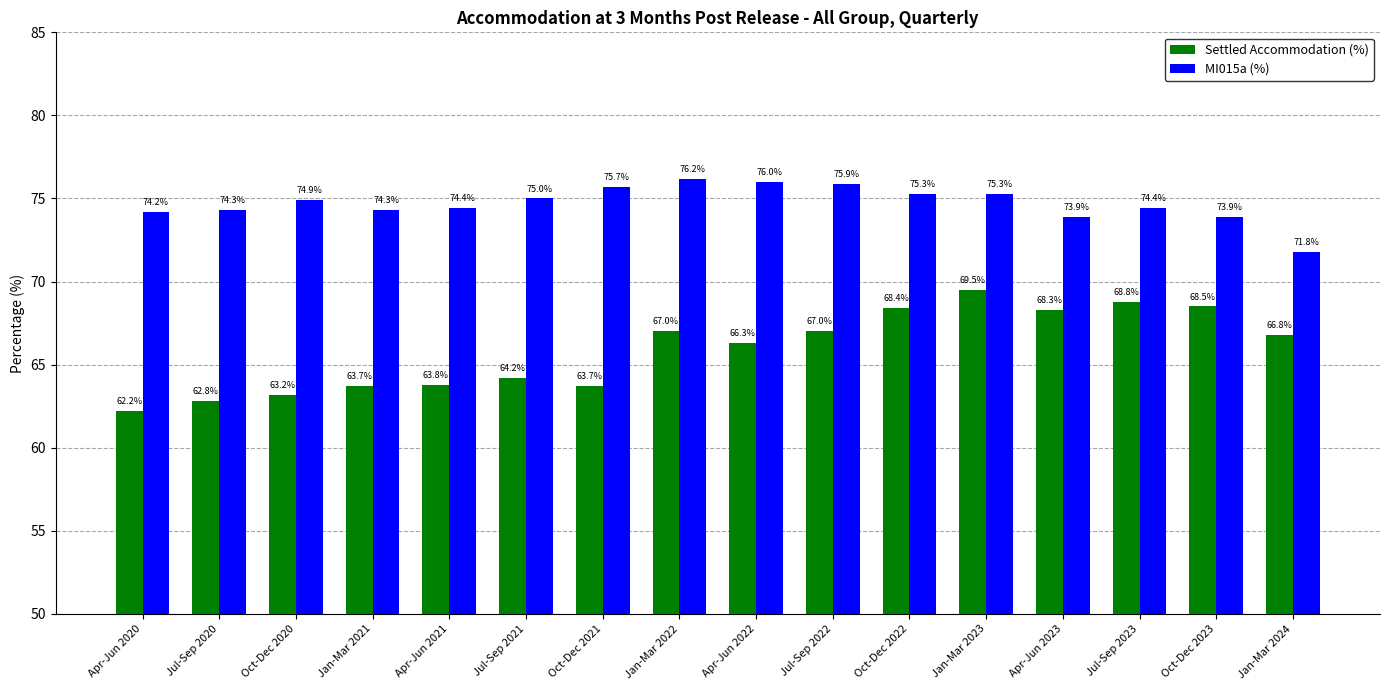

Rank the series at Jul-Sep 2020 from lowest to highest value.

Settled Accommodation (%), MI015a (%)